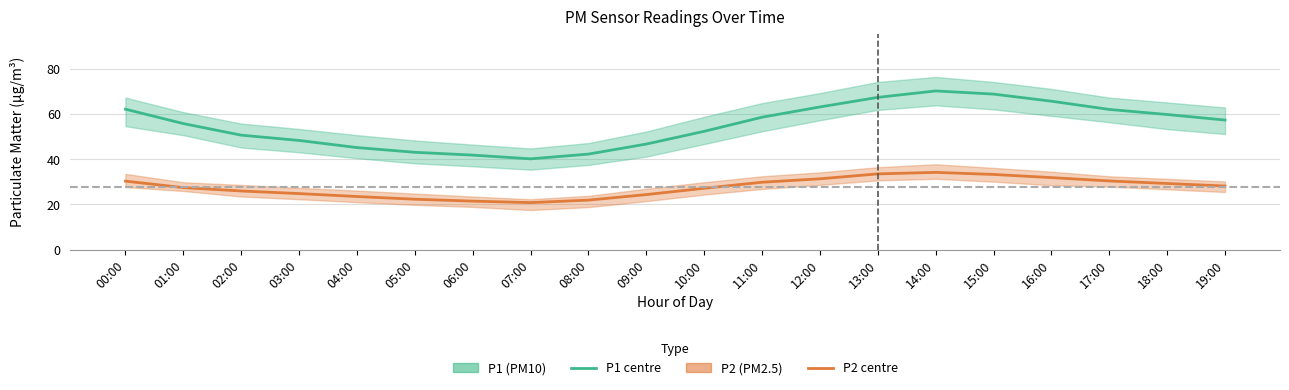

True or false: P2 (PM2.5) and P1 (PM10) intersect in this chart.

False